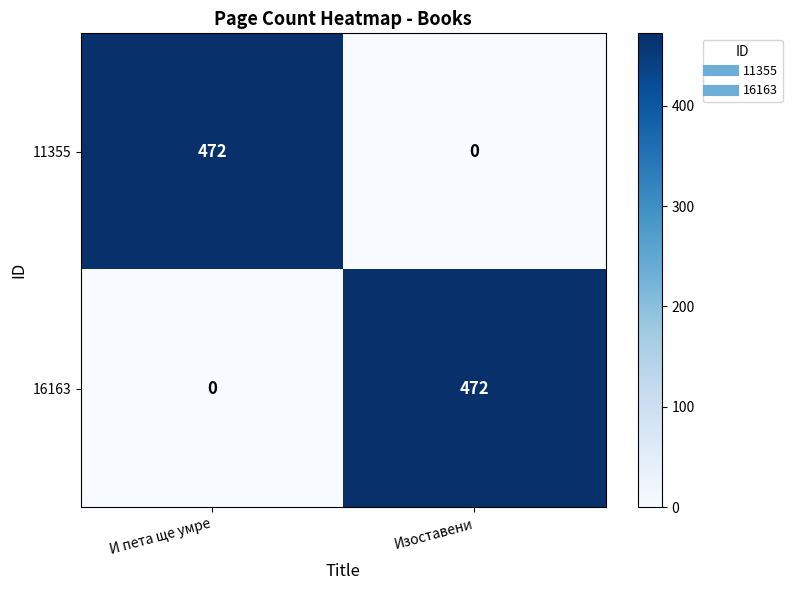

What is the difference between the 11355 values at Изоставени and И пета ще умре?

472